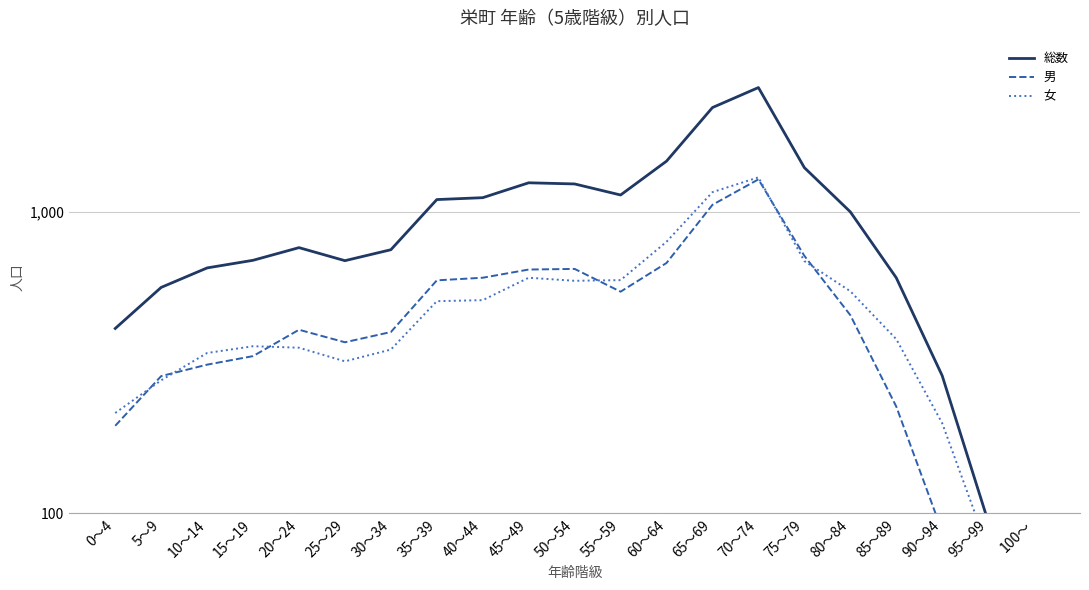

True or false: 総数 and 男 intersect in this chart.

False